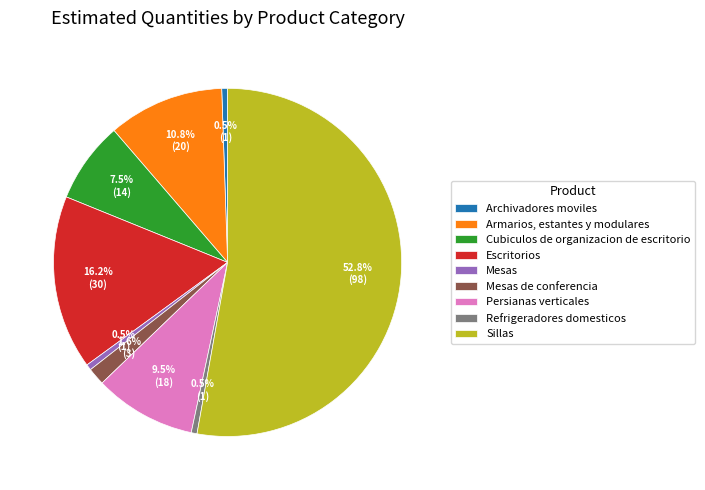

The Persianas verticales slice represents 20% of the pie. True or false?

False